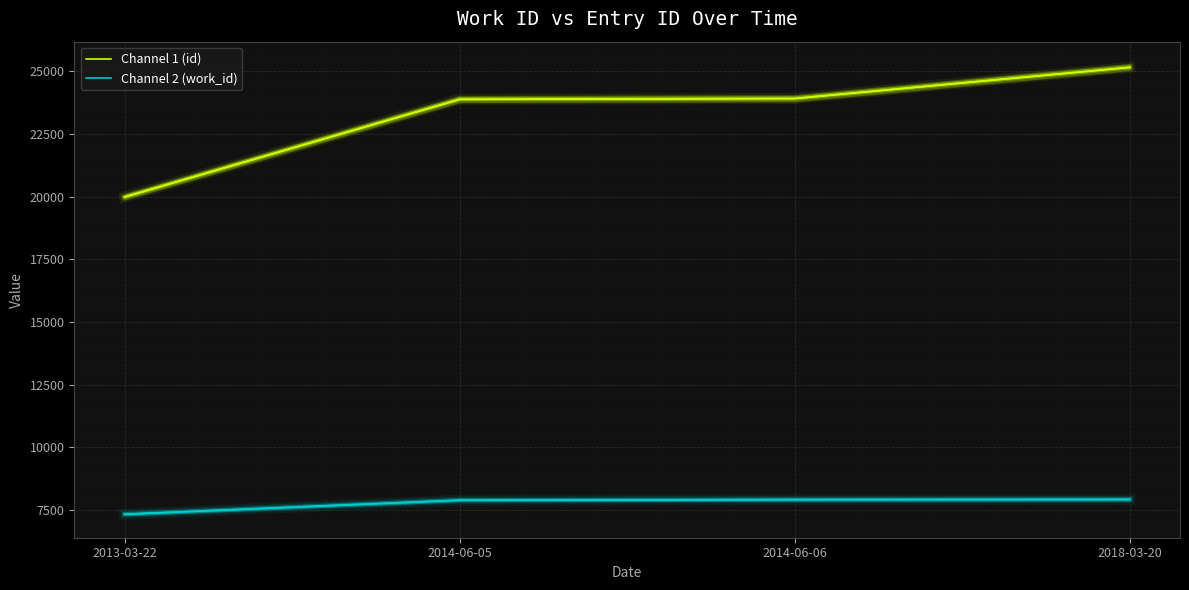

What position from the left is 2014-06-06?

3